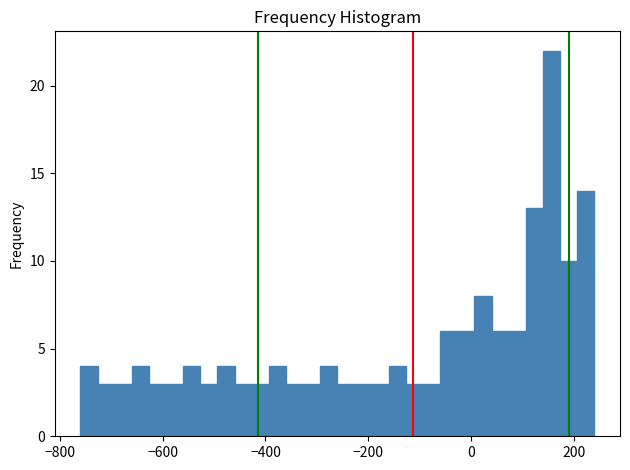

Around what value on the x-axis is the tallest bar? Give the approximate position of its centre, as read against the axis.

160